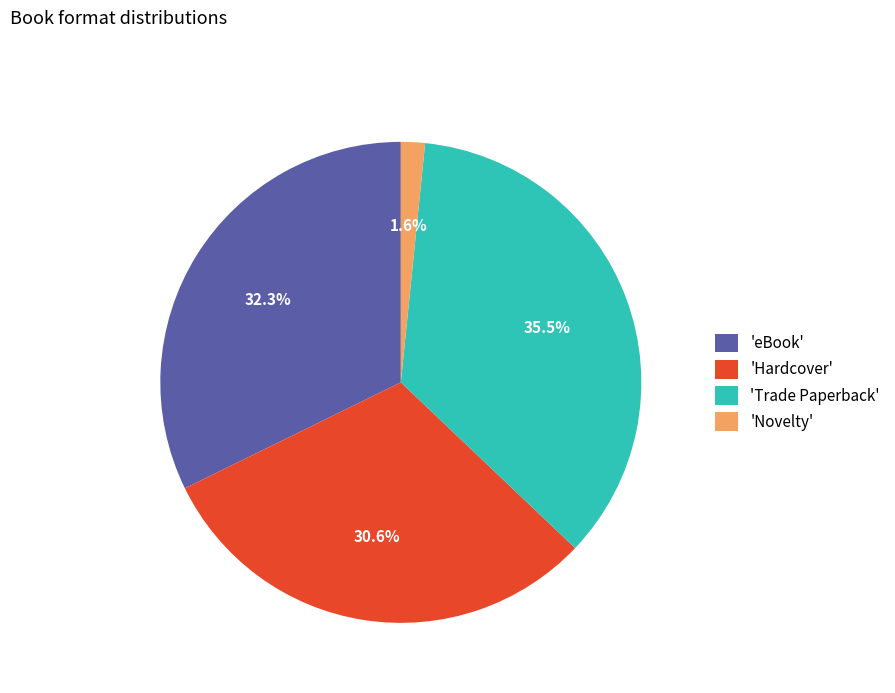

How many segments does this pie chart have?

4